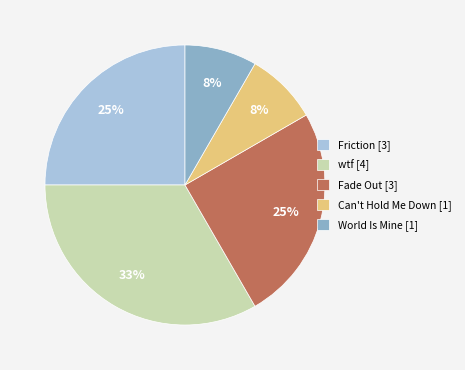

To the nearest percent, what is the average slice percentage?

20%